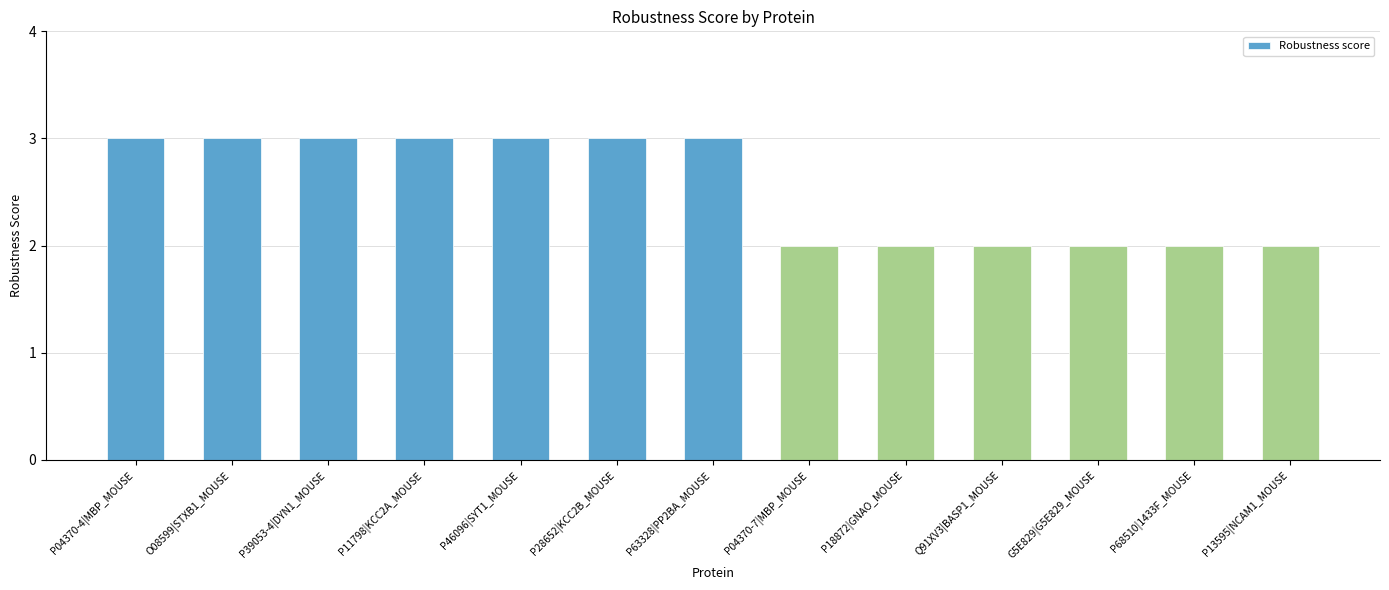

Count the values in the range 2 to 3.

13